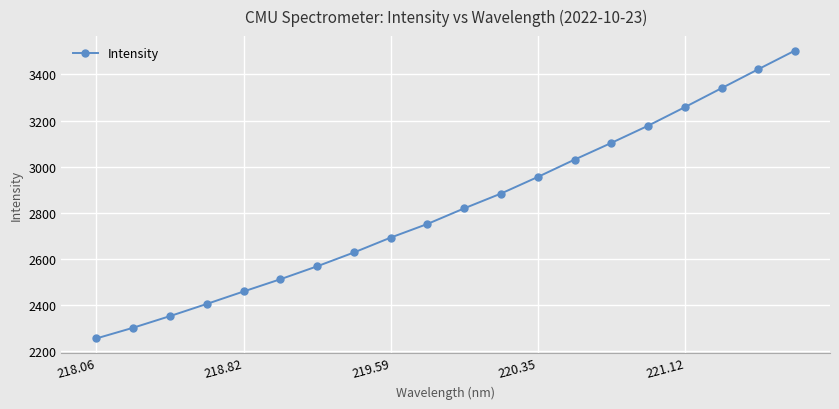

What is the maximum value shown in the chart?

3503.4